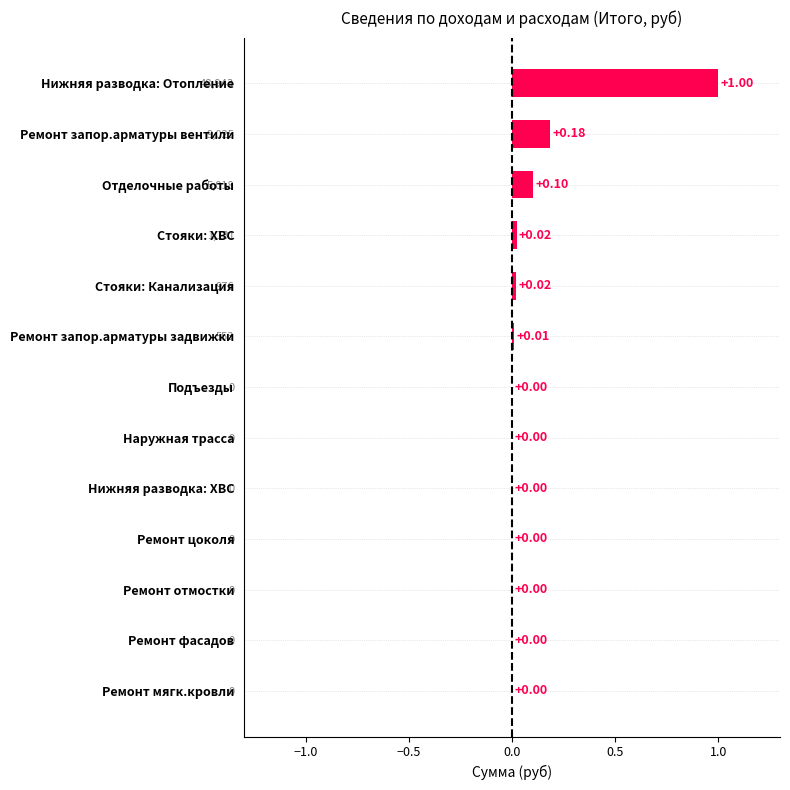

Between Нижняя разводка: Отопление and Ремонт фасадов, which is larger?

Нижняя разводка: Отопление